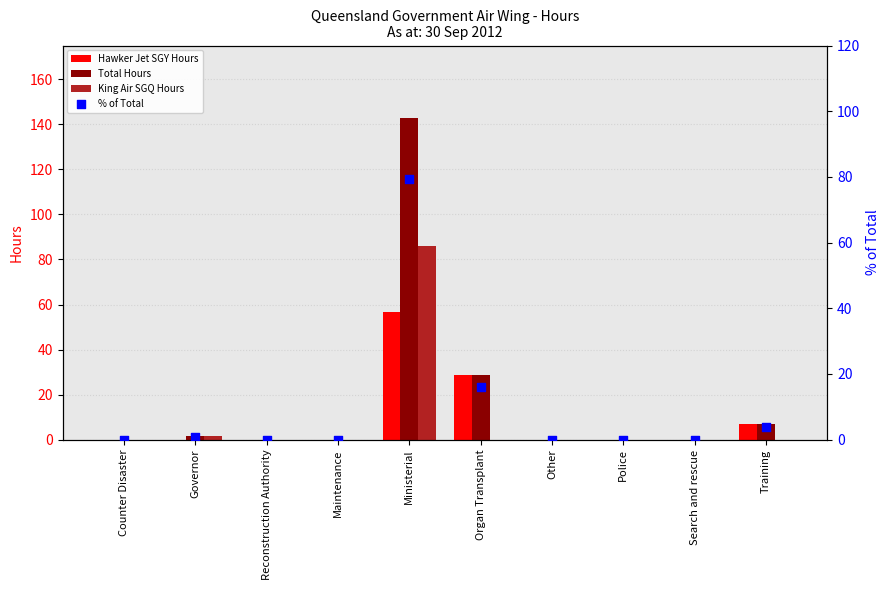

What are all the series names shown in the legend?

Hawker Jet SGY Hours, Total Hours, King Air SGQ Hours, % of Total